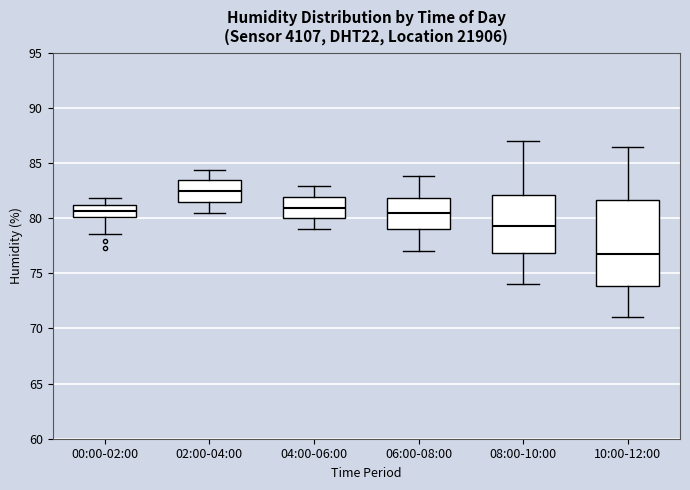

Which box has the highest median line?

02:00-04:00